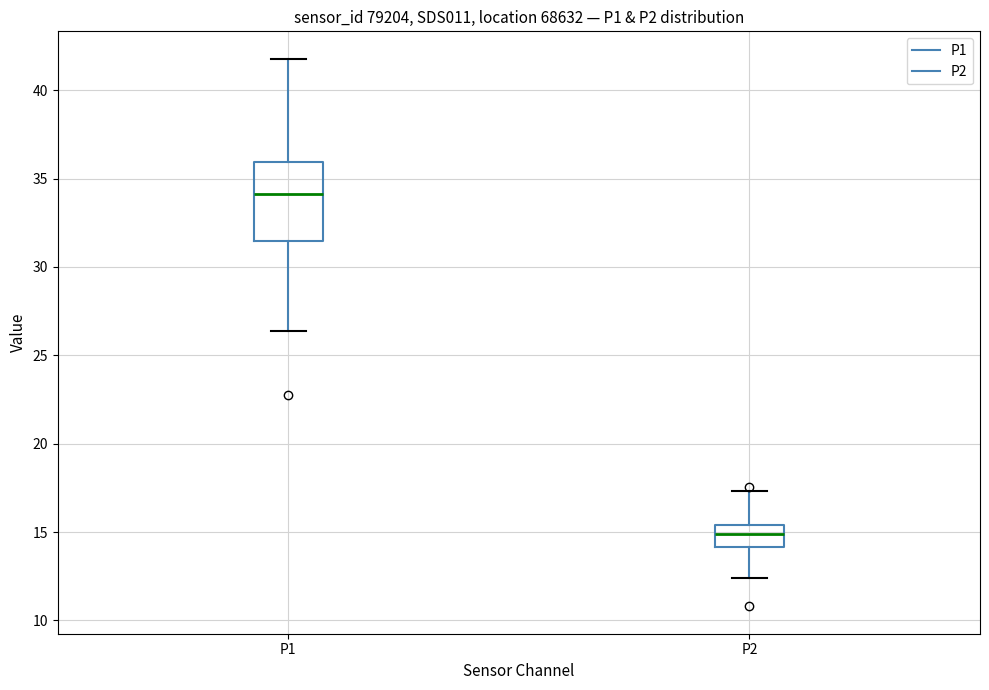

Reading left to right, read every box against the y-axis: the position of its median line, the range the box covers, and the ends of its whiskers. The values are not printed on the chart, so give them approximately, as read against the axis.

P1: median 34.0, box 31.5 to 36.0, whiskers 26.5 to 42.0
P2: median 15.0, box 14.0 to 15.5, whiskers 12.5 to 17.5